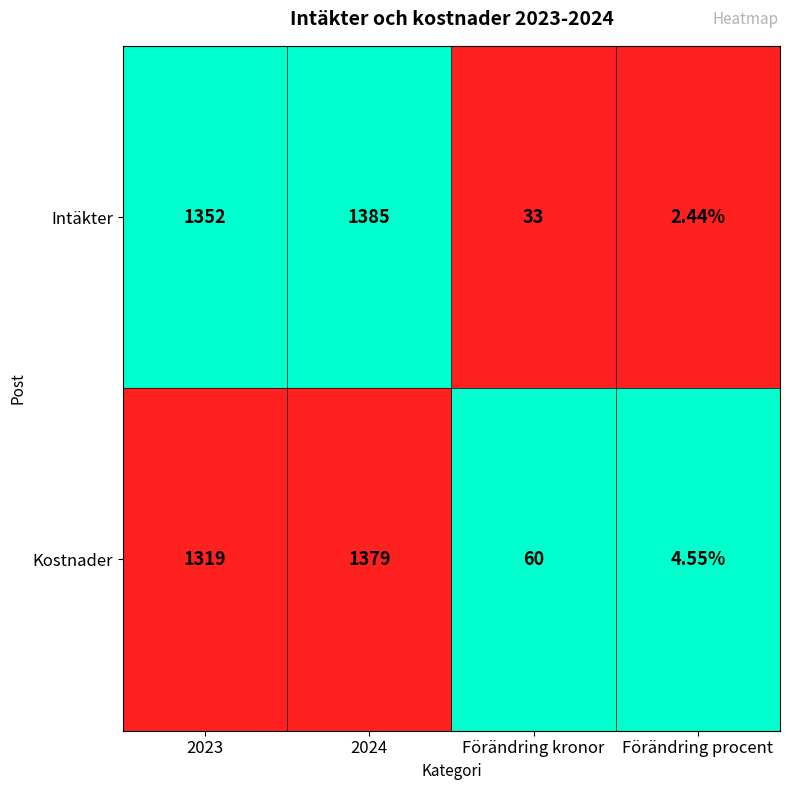

Is the value of Intäkter at 2023 greater than the value of Kostnader at Förändring kronor?

Yes